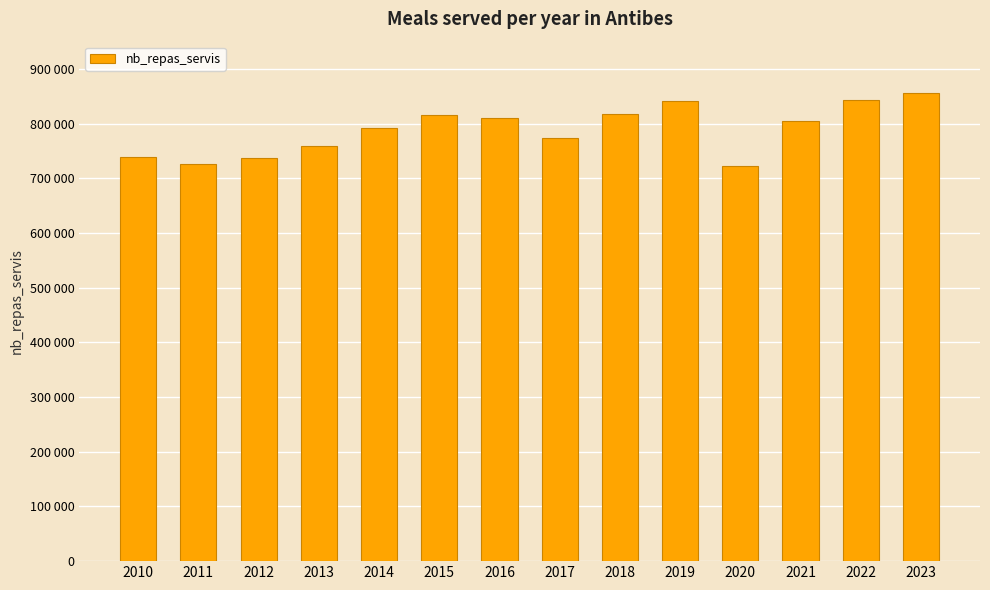

Rank the categories by value from lowest to highest.

2020, 2011, 2012, 2010, 2013, 2017, 2014, 2021, 2016, 2015, 2018, 2019, 2022, 2023